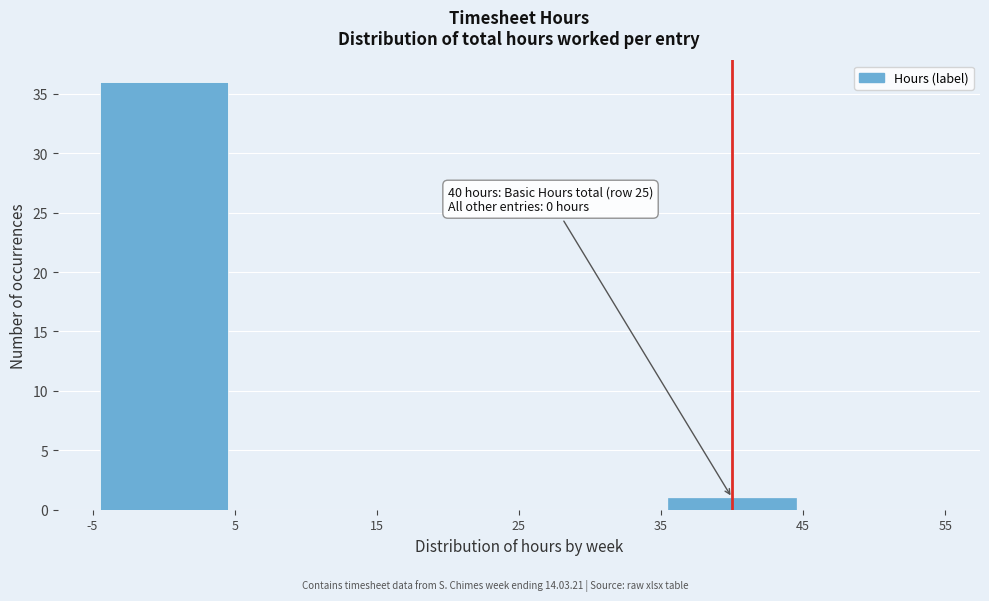

Over which range of the x-axis is the bar tallest?

-5 to 5